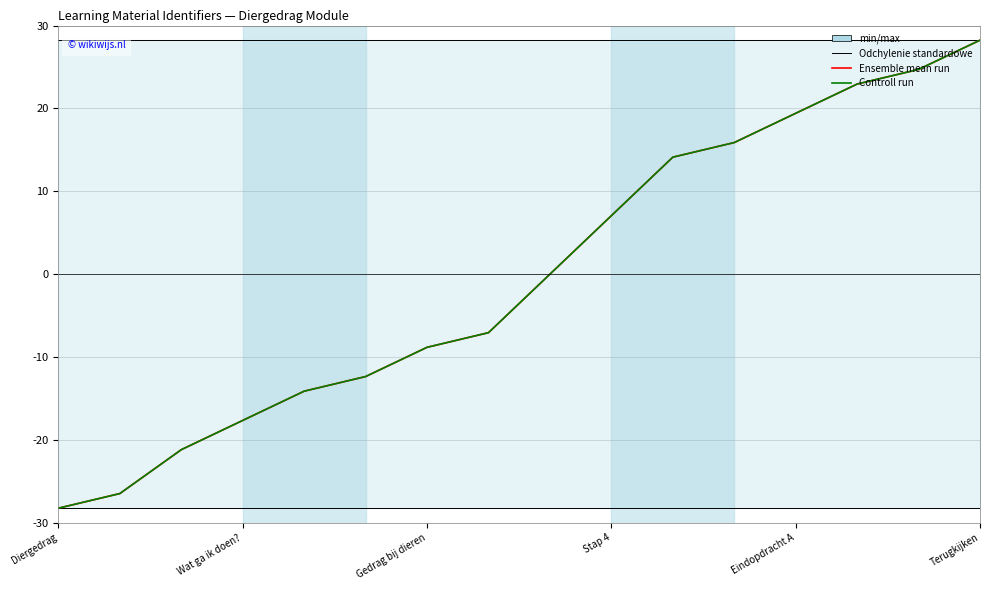

Is this an area chart (filled region under the line)?

Yes